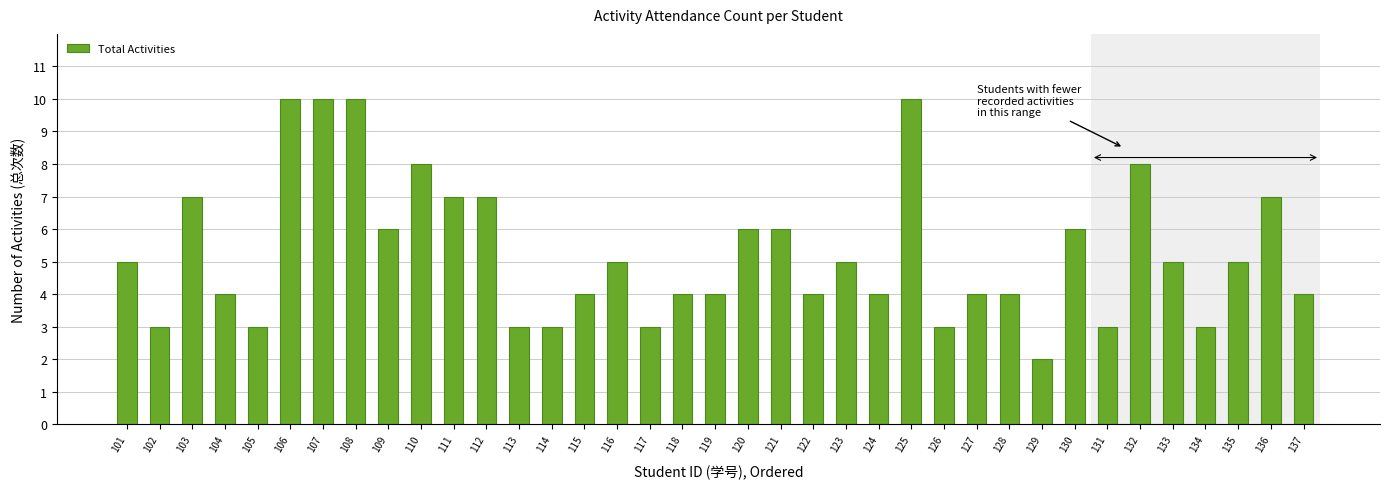

What is the value of the 32nd bar from the left?

8